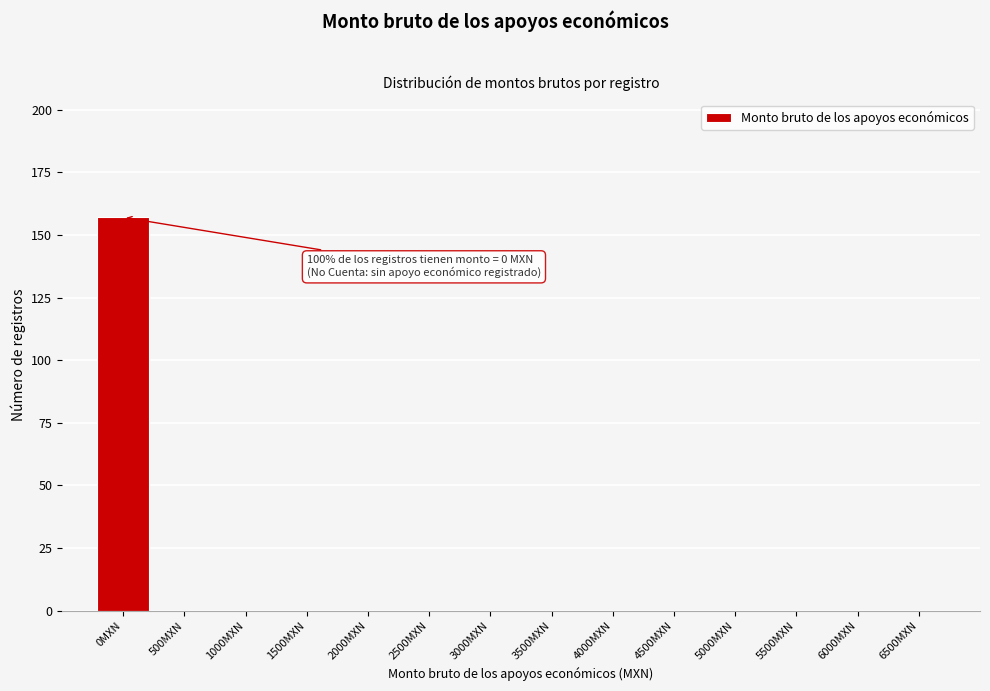

Reading left to right, extract all data points from this chart.

0MXN=157	500MXN=0	1000MXN=0	1500MXN=0	2000MXN=0	2500MXN=0	3000MXN=0	3500MXN=0	4000MXN=0	4500MXN=0	5000MXN=0	5500MXN=0	6000MXN=0	6500MXN=0